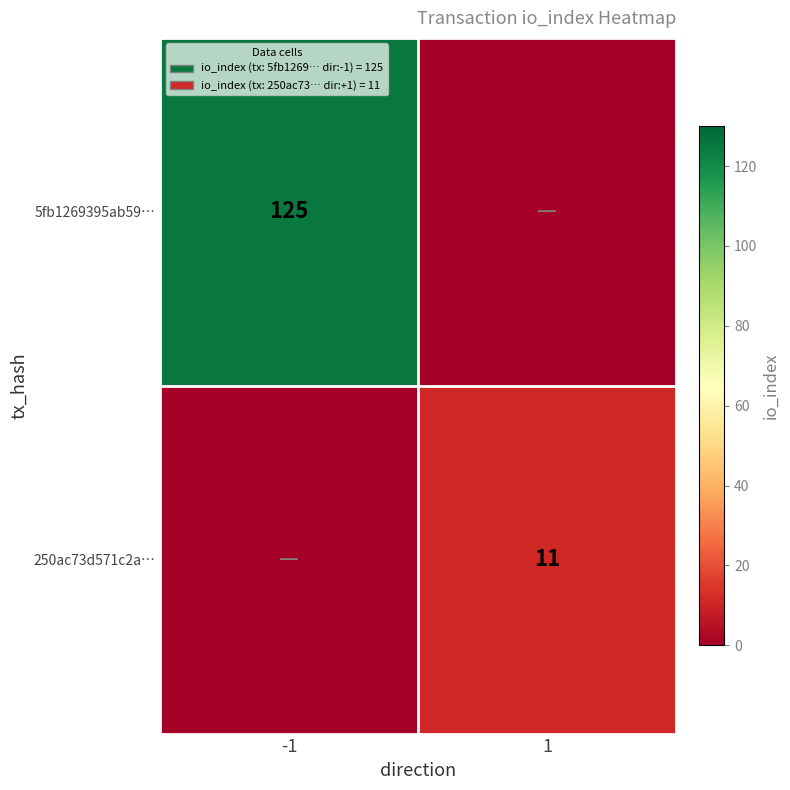

True or false: 250ac73d571c2a… has a value of 11 at 1.

True